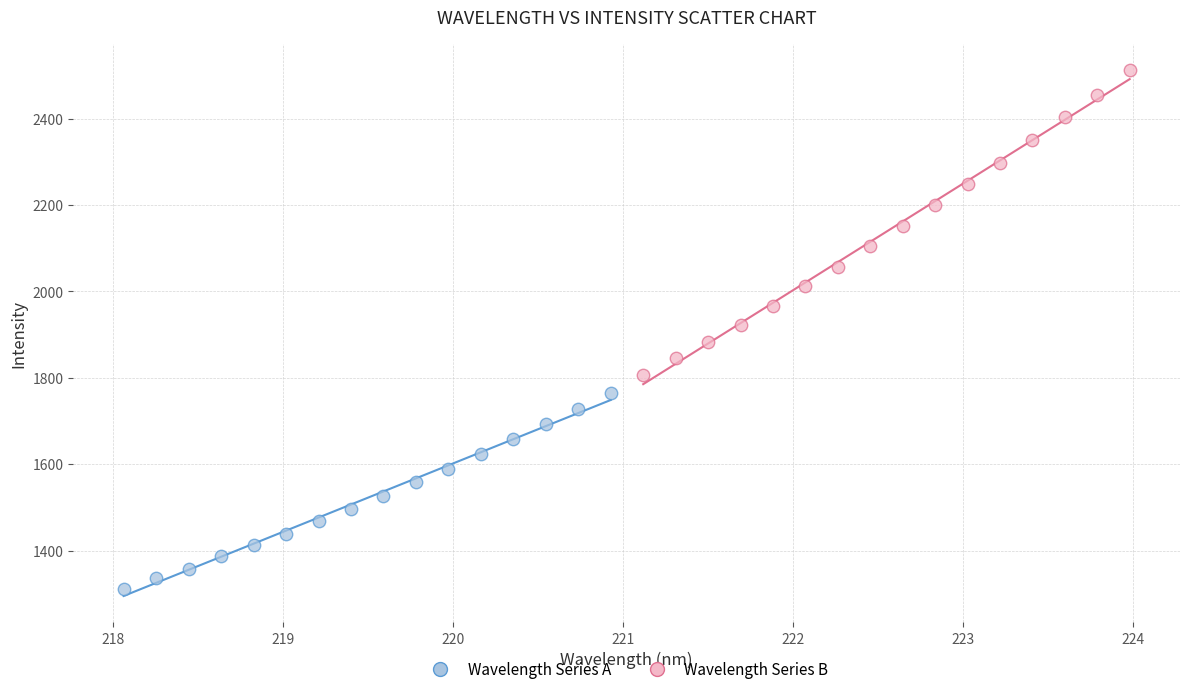

Which series contains the lowest Y value?

Wavelength Series A